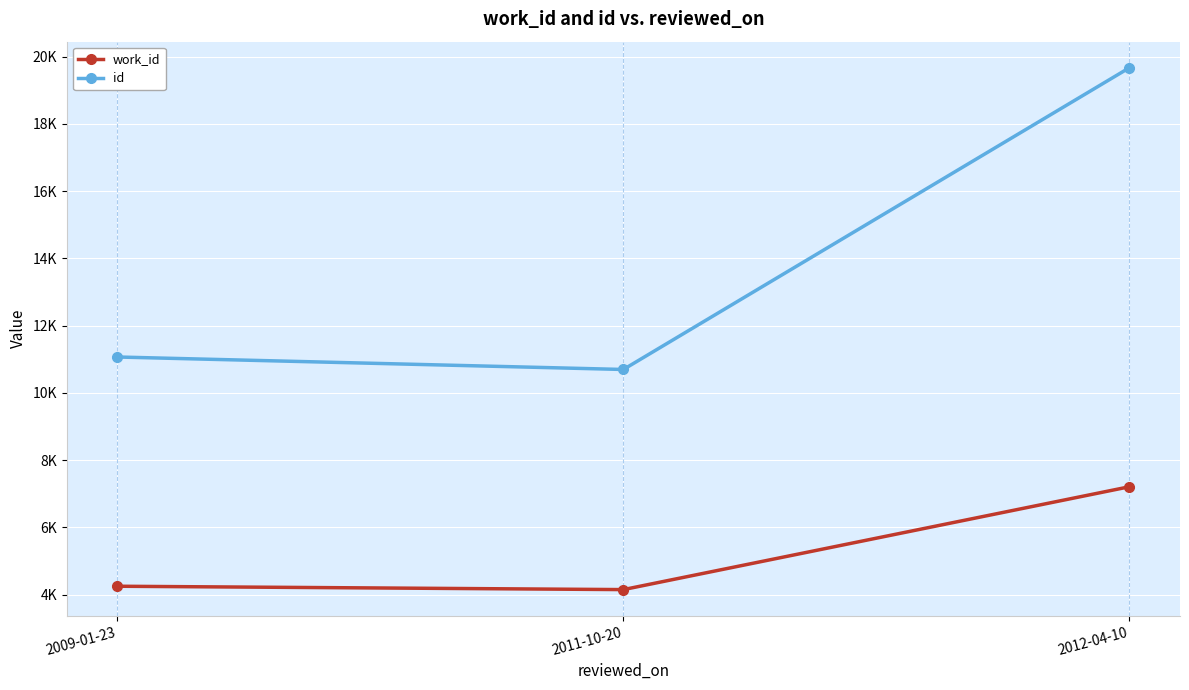

The work_id series shows 7211 at 2012-04-10. True or false?

True